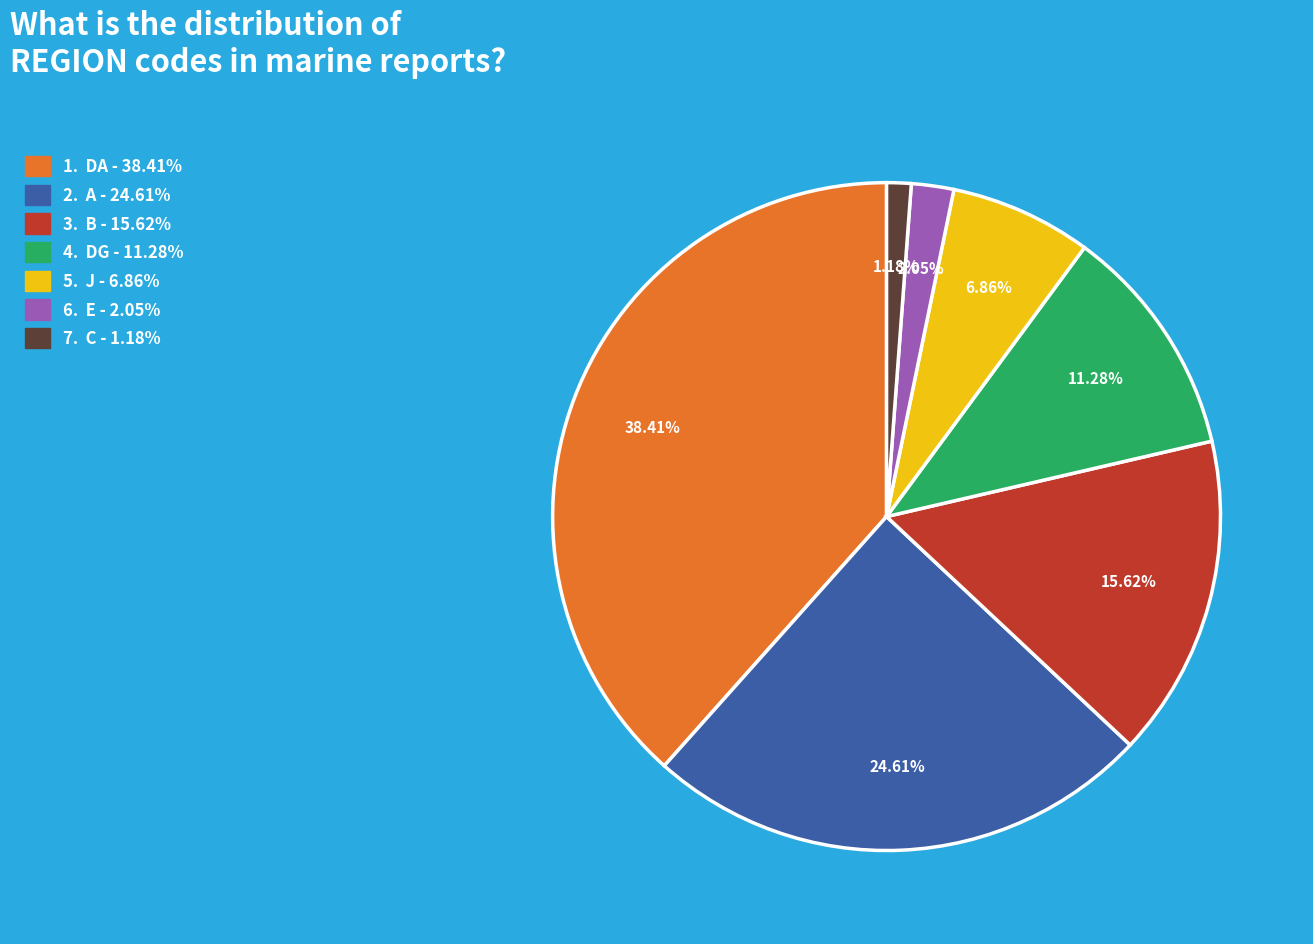

Count the number of slices in the pie.

7